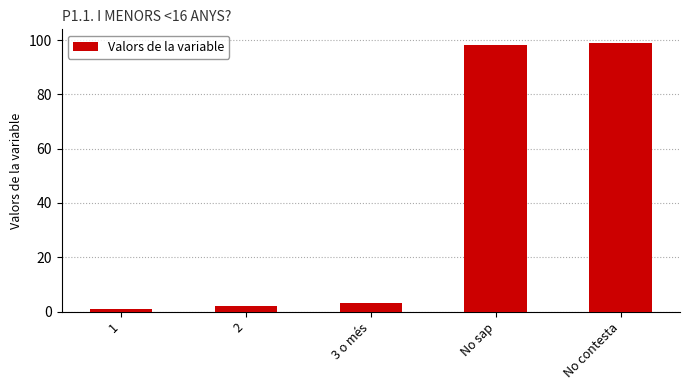

What is the change in value from 1 to 2?

+1